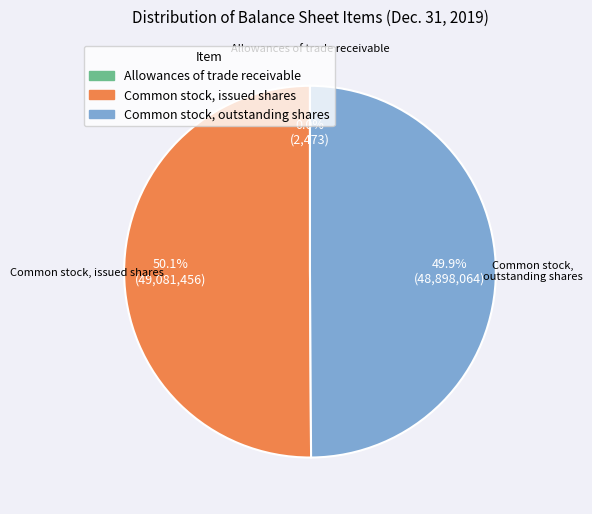

How much of the chart is everything except Common stock, outstanding shares?

50.1%